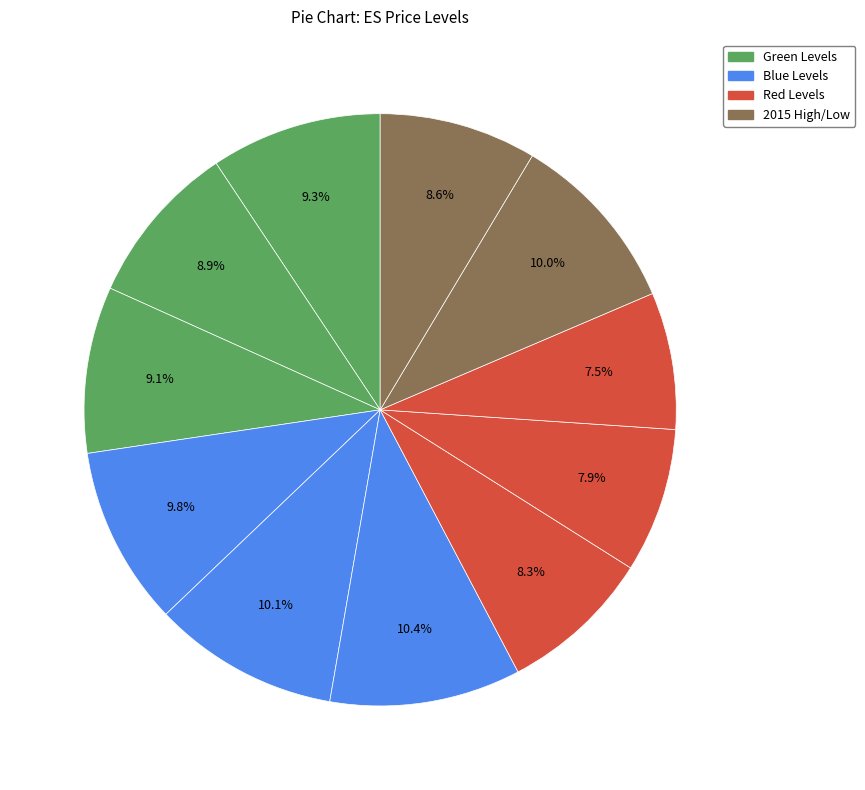

How many slices are in this pie chart?

11